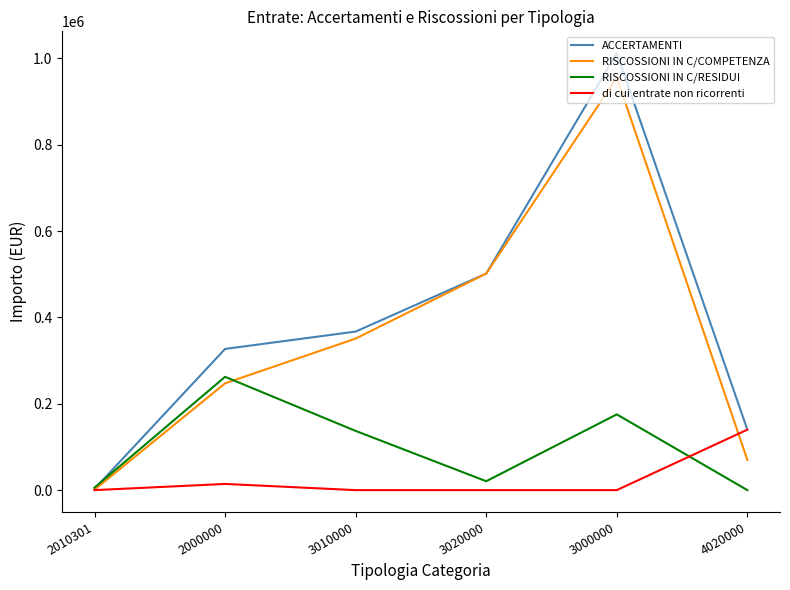

Which label corresponds to the largest value in the chart?

3000000